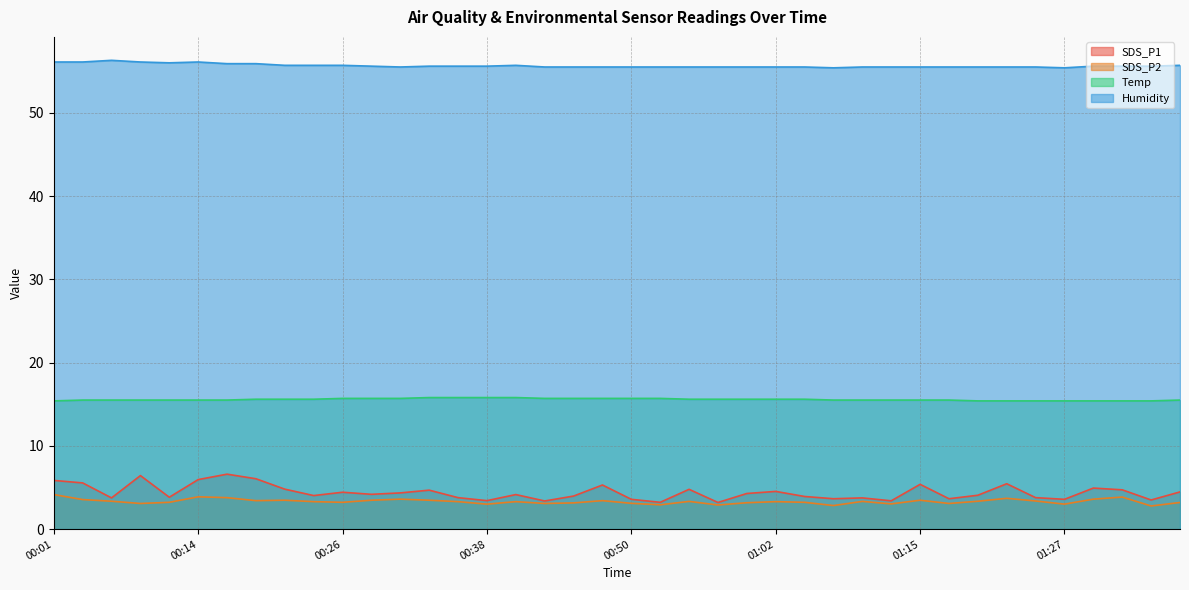

True or false: SDS_P1 has more than 0 interior local peaks.

True